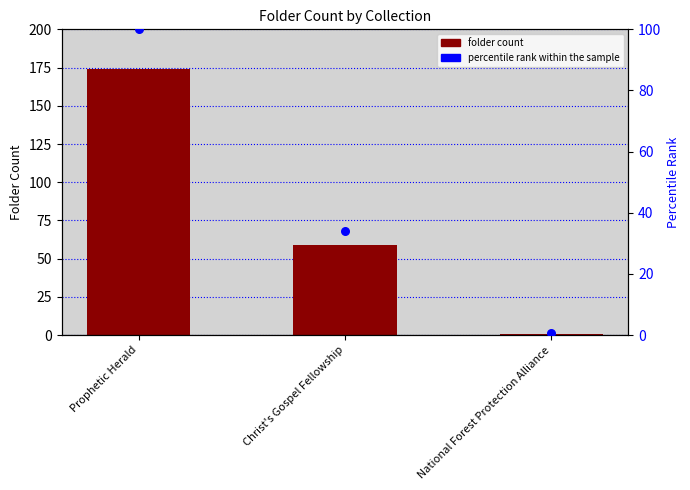

What are all the series names shown in the legend?

folder_count, percentile rank within the sample